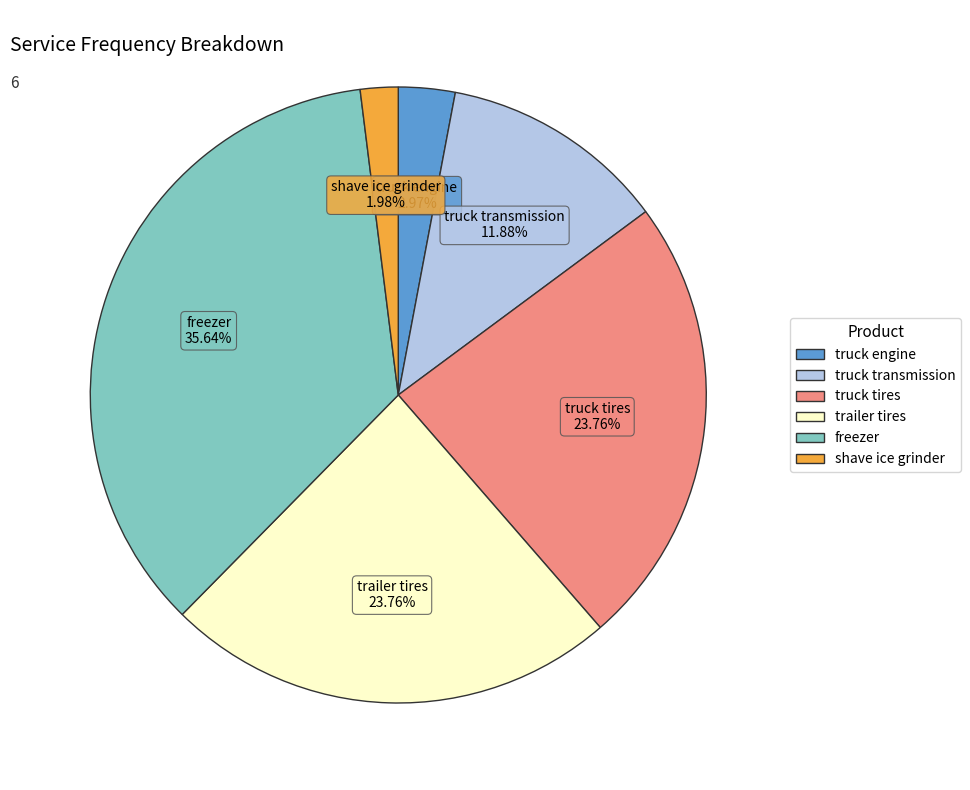

To the nearest percent, what is the difference between the largest and smallest slice percentages?

34%